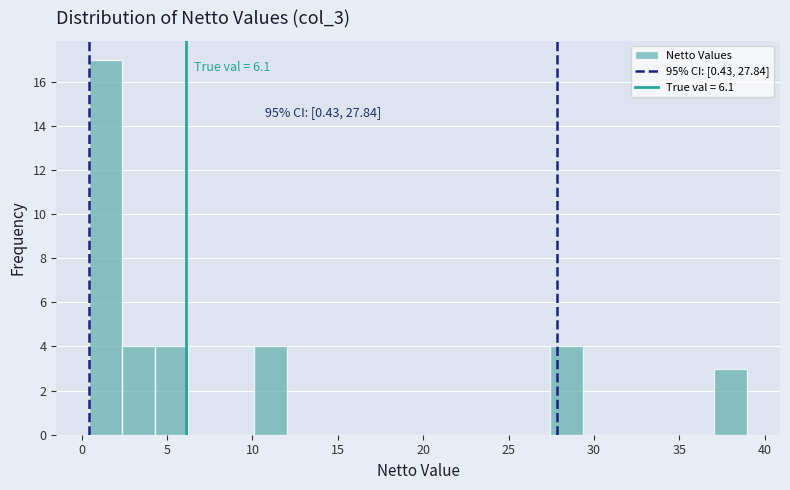

Read against the x-axis, roughly where is the centre of the tallest bar?

1.5